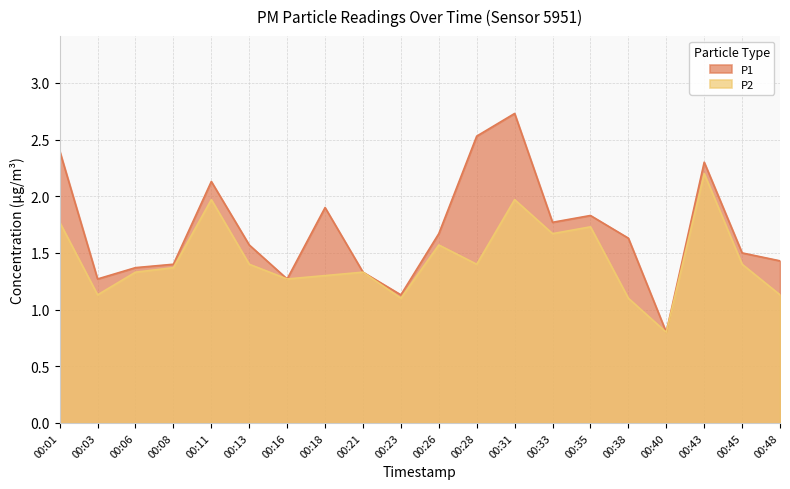

Is the value of P1 at 00:16 greater than the value of P2 at 00:03?

Yes